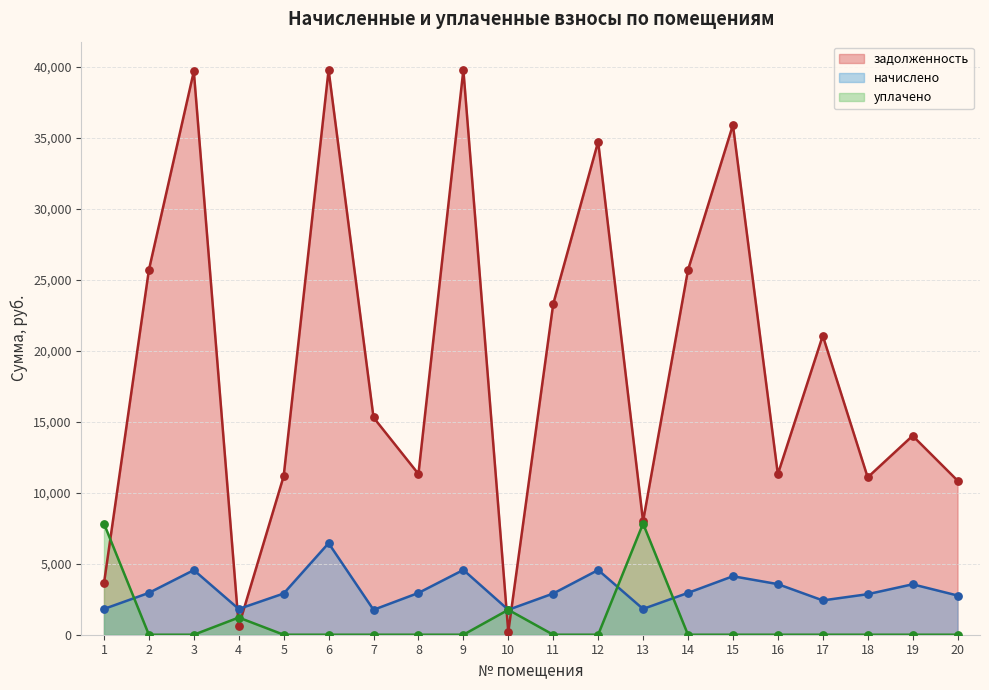

Which series contains the lowest Y value?

уплачено